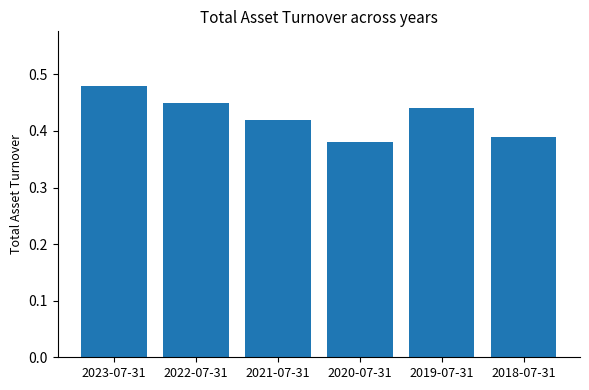

How many distinct data groups are displayed?

1